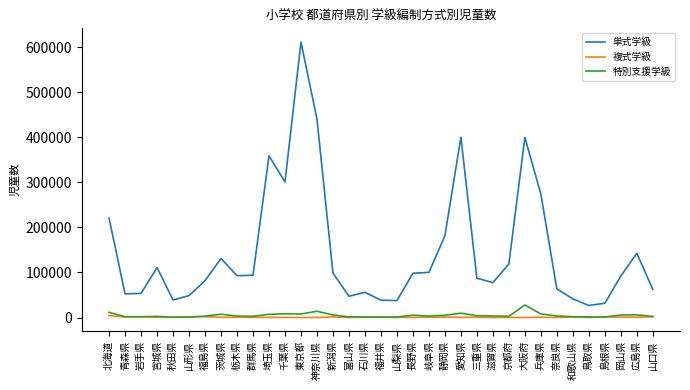

Which series has the widest spread of values?

単式学級